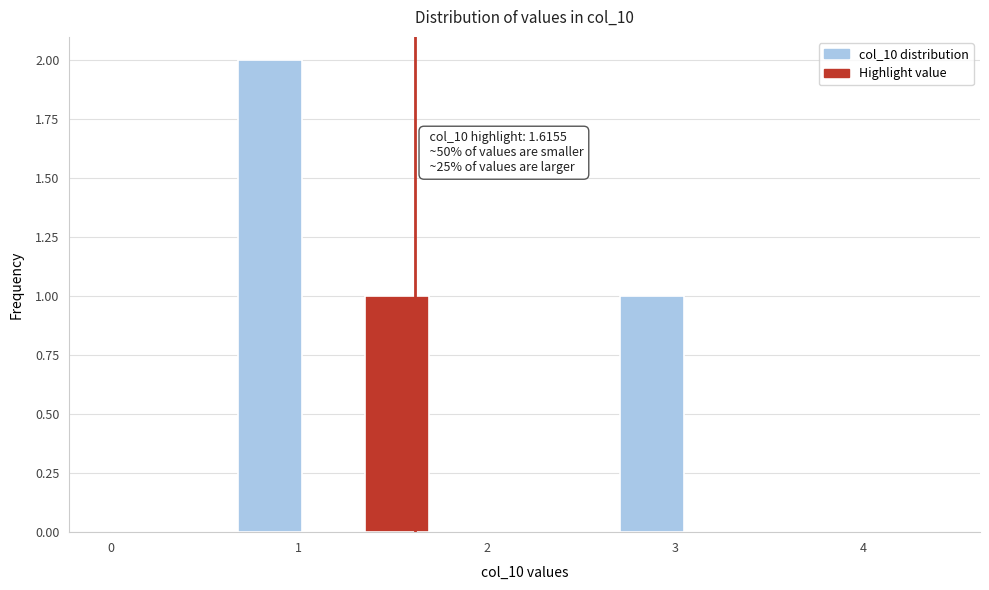

Read against the x-axis, roughly where is the centre of the tallest bar?

0.8